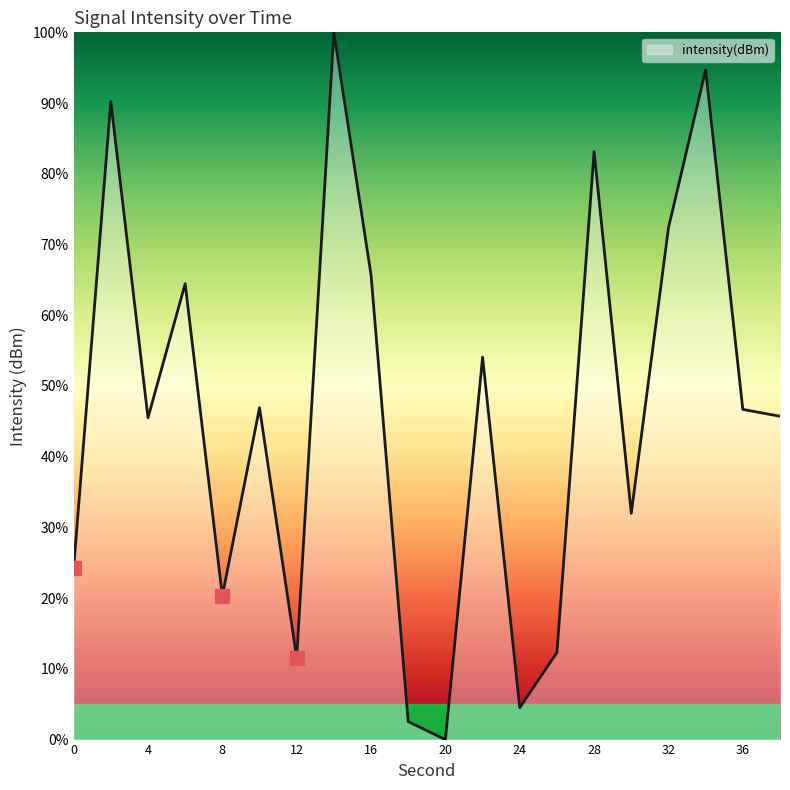

What is the greatest value displayed?

100.0